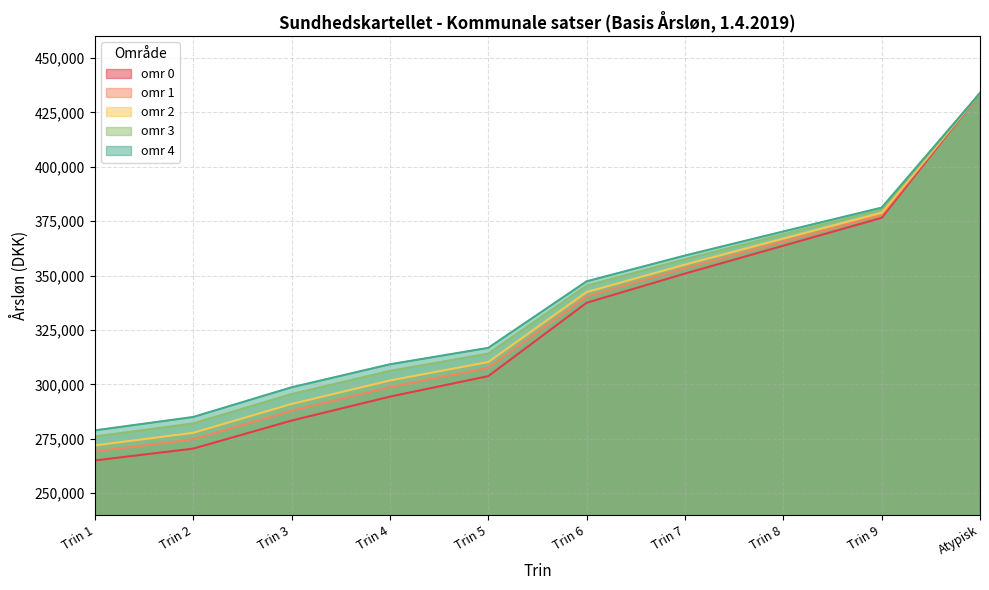

List the series in order of their overall mean, highest first.

omr 4, omr 3, omr 2, omr 1, omr 0